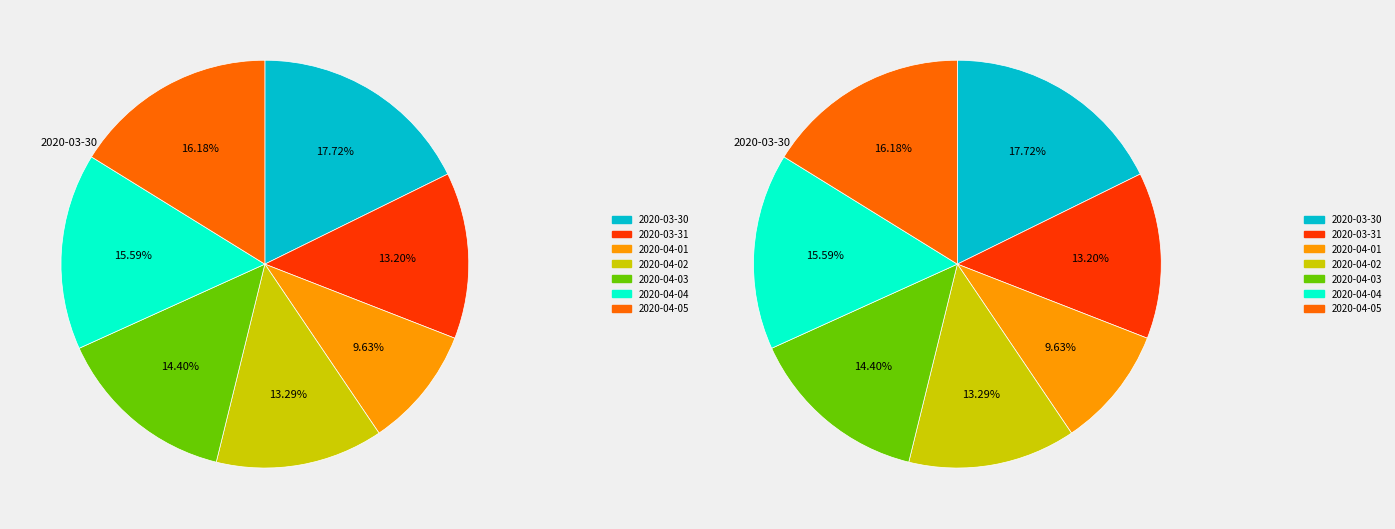

Is 2020-04-03 the majority of the pie?

No